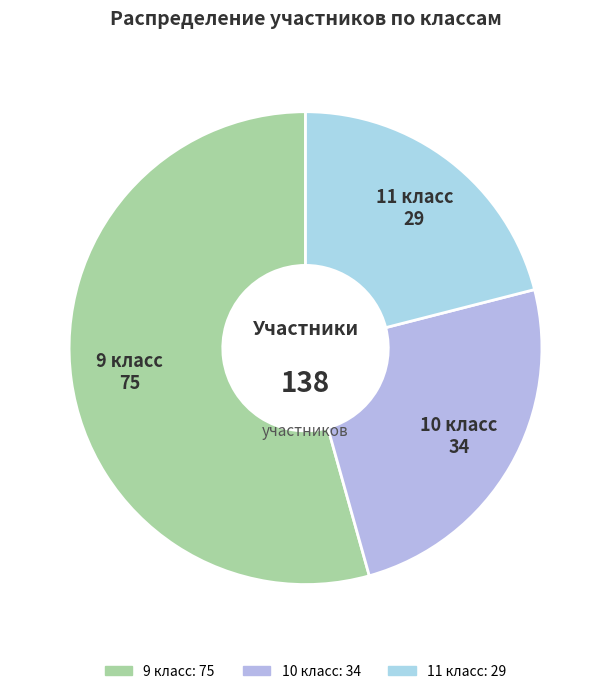

What is the largest slice in the pie chart?

9 класс